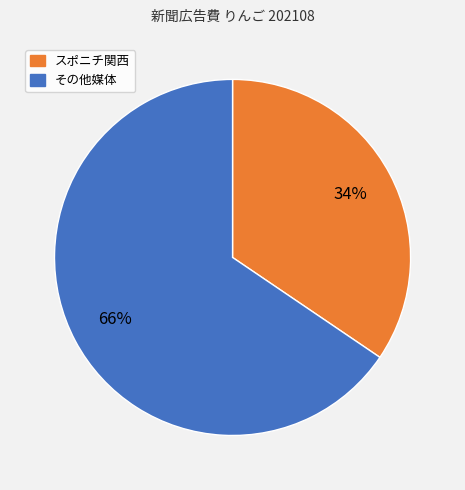

Is there a majority slice in this chart?

Yes